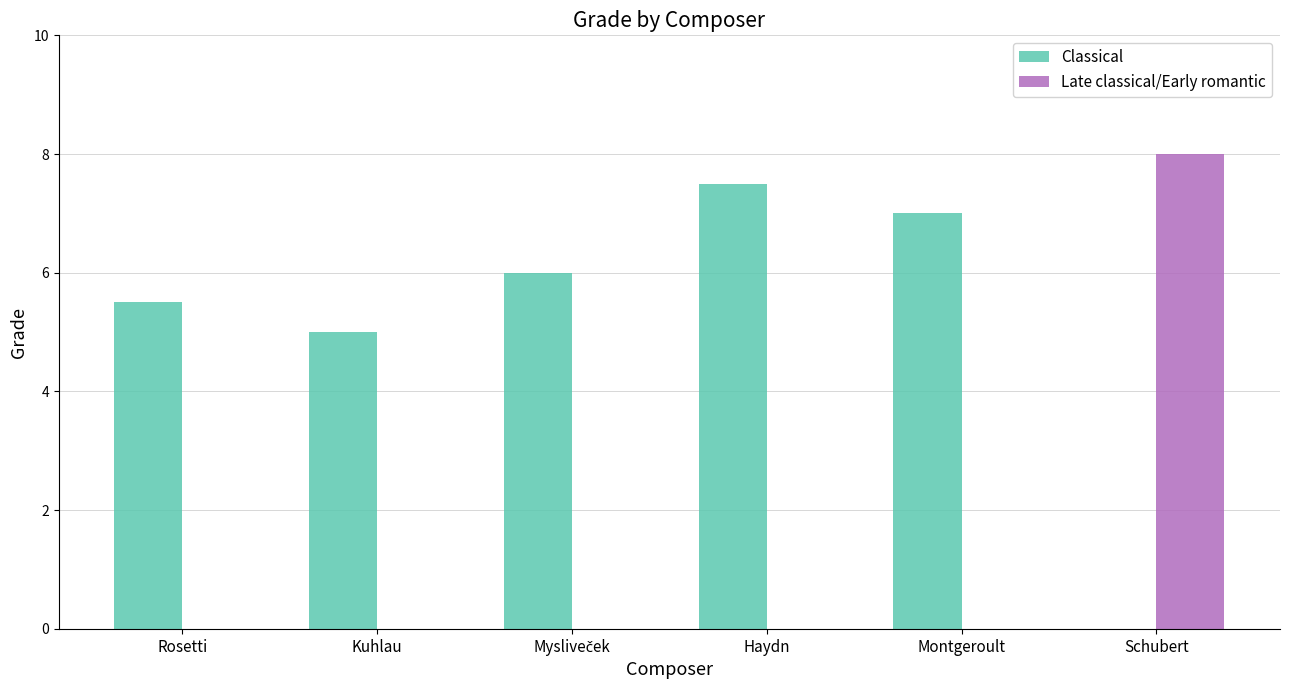

Between Rosetti and Schubert, which series saw the biggest shift?

Late classical/Early romantic